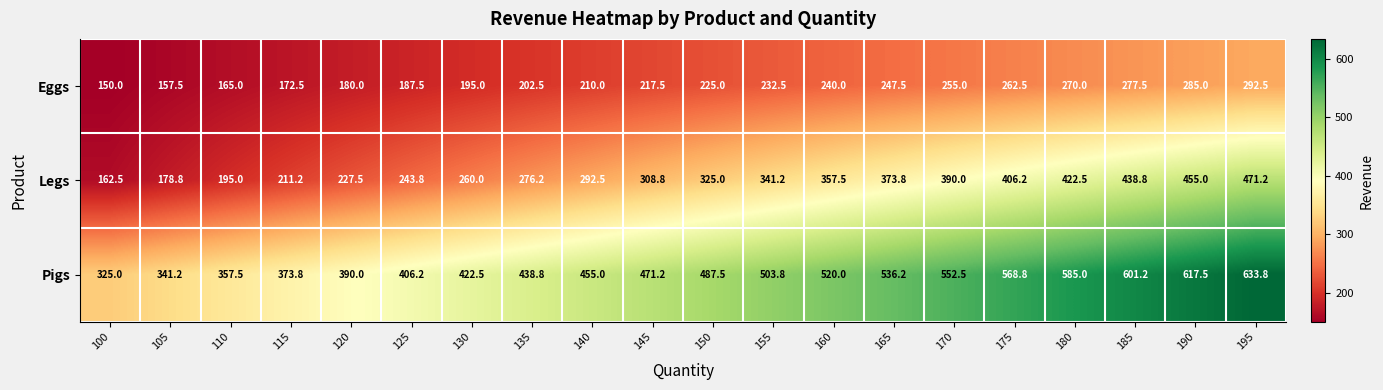

At 160, list the series in order from smallest to largest.

Eggs, Legs, Pigs